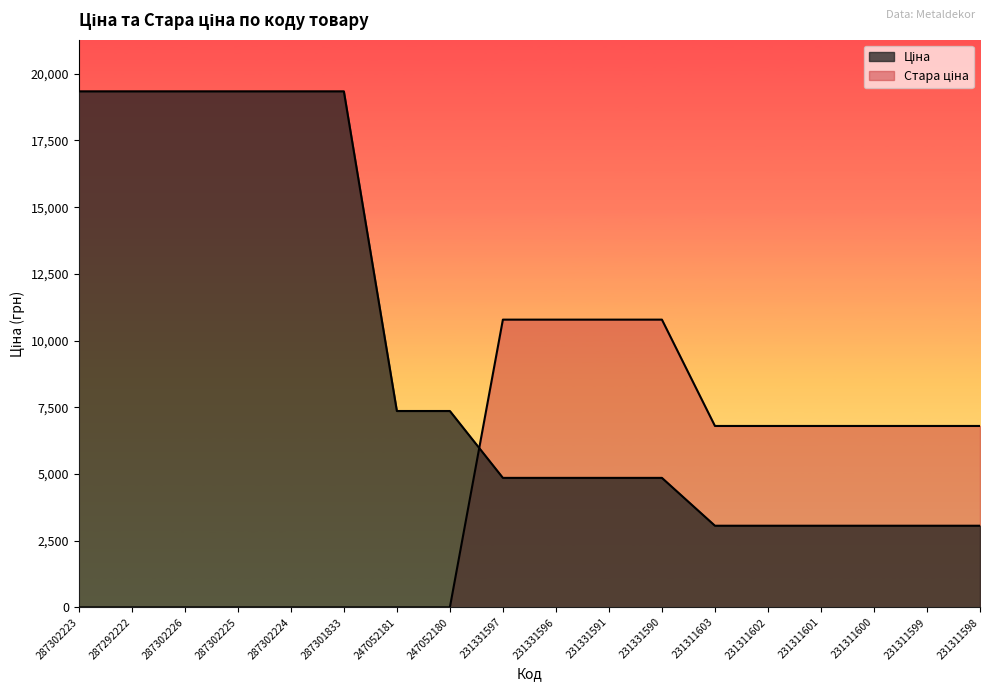

What is the sum of the Стара ціна values at 287301833 and 231331591?

10785.0